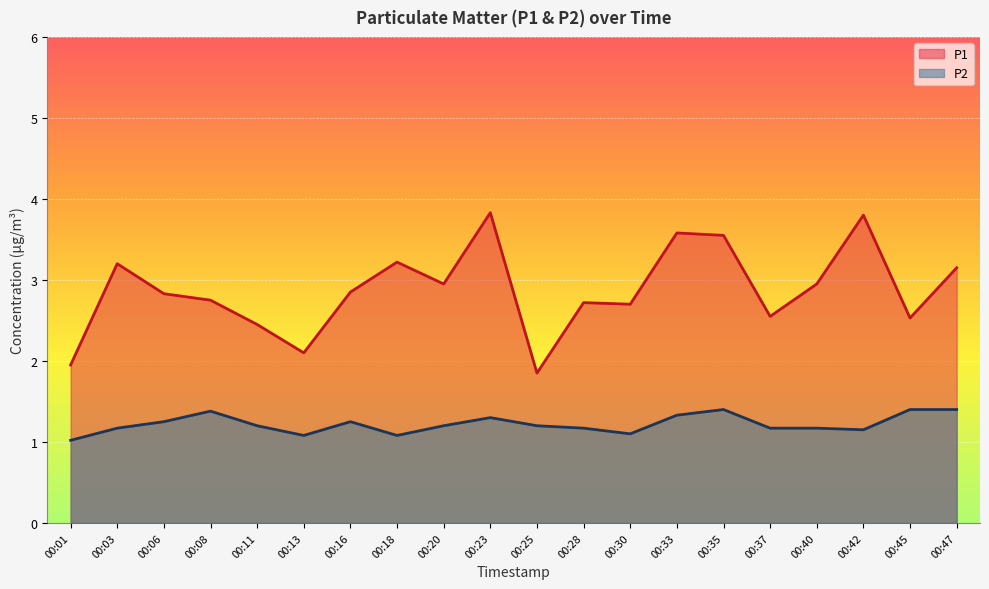

Reading left to right, transcribe all the data shown in this chart.

P1: 00:01=1.9	00:03=3.2	00:06=2.8	00:08=2.8	00:11=2.5	00:13=2.1	00:16=2.9	00:18=3.2	00:20=3.0	00:23=3.8	00:25=1.9	00:28=2.7	00:30=2.7	00:33=3.6	00:35=3.5	00:37=2.5	00:40=3.0	00:42=3.8	00:45=2.5	00:47=3.1
P2: 00:01=1.0	00:03=1.2	00:06=1.2	00:08=1.4	00:11=1.2	00:13=1.1	00:16=1.2	00:18=1.1	00:20=1.2	00:23=1.3	00:25=1.2	00:28=1.2	00:30=1.1	00:33=1.3	00:35=1.4	00:37=1.2	00:40=1.2	00:42=1.1	00:45=1.4	00:47=1.4